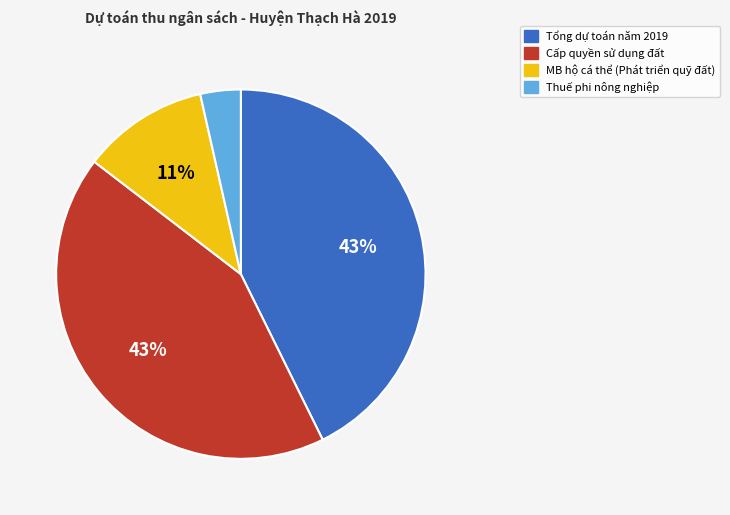

To the nearest percent, what is the average slice percentage?

25%